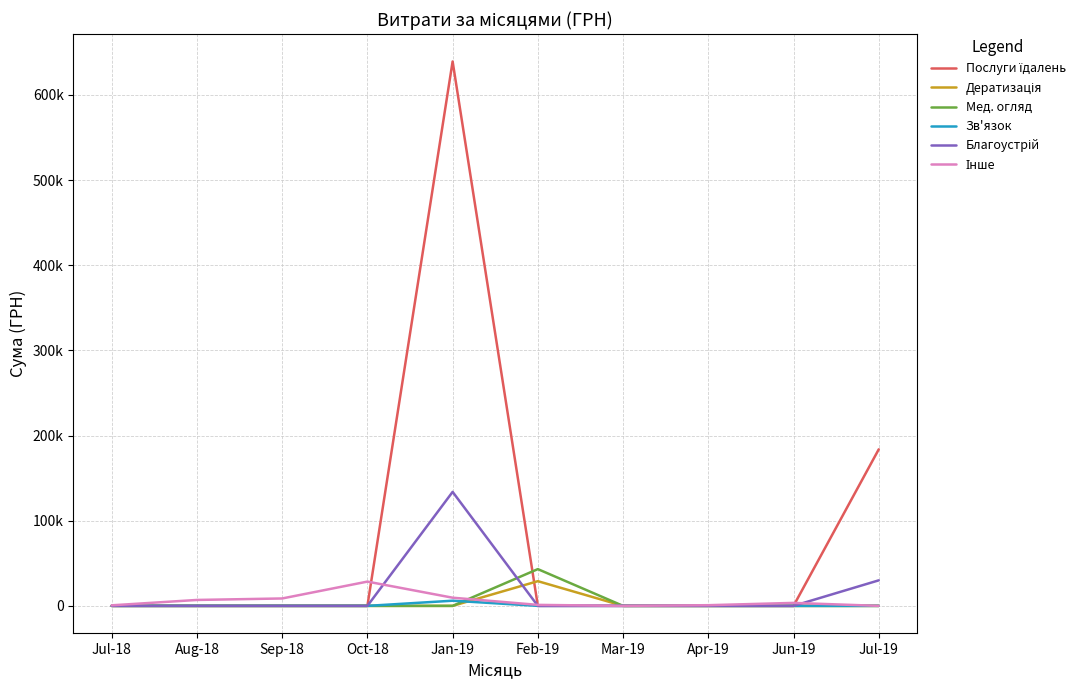

What is the sum of the Зв'язок values at Sep-18 and Jan-19?

6062.0